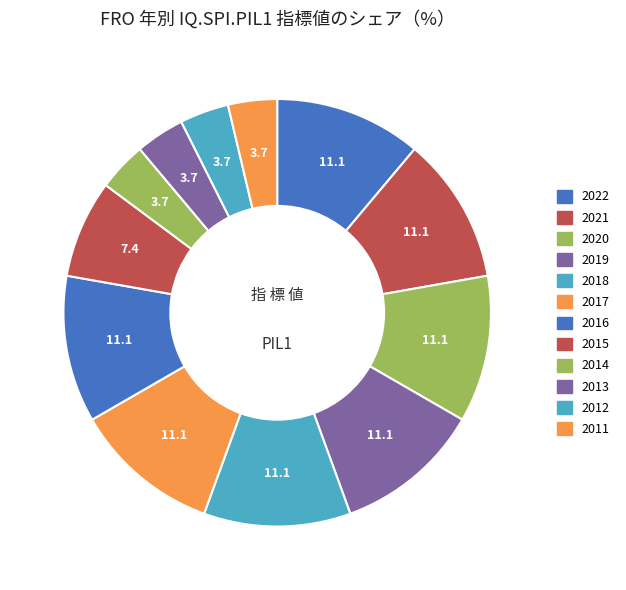

Does 2011 account for over 50% of the chart?

No